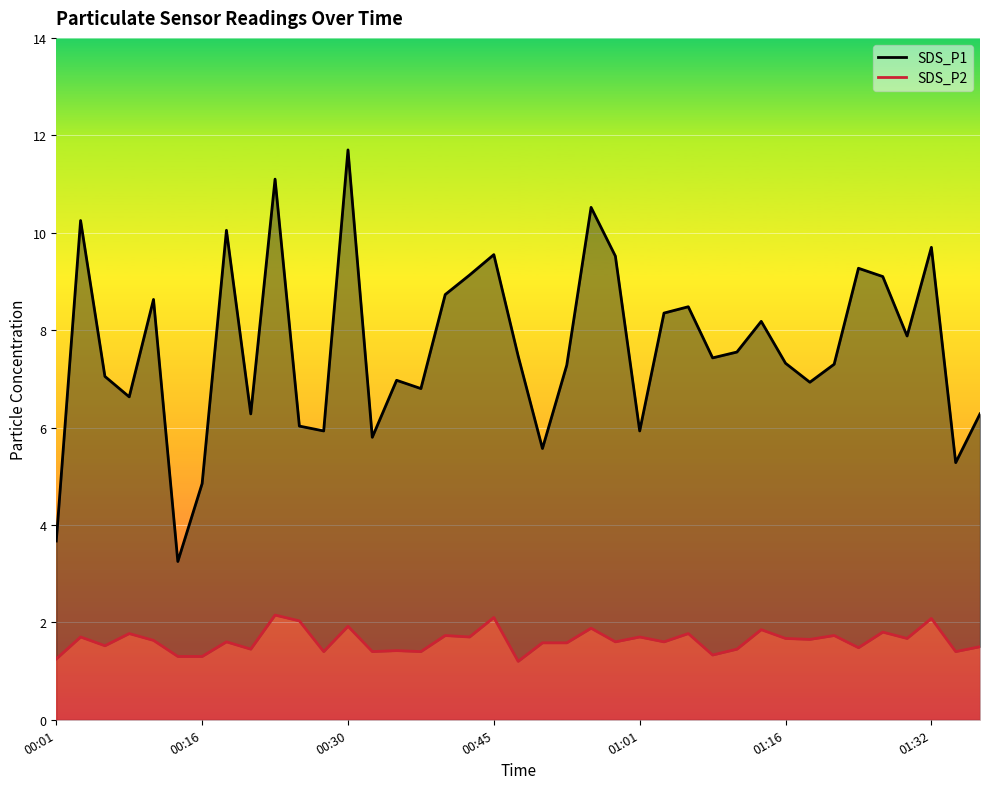

What is the value of the SDS_P1 point at the 3rd from the left?

7.0